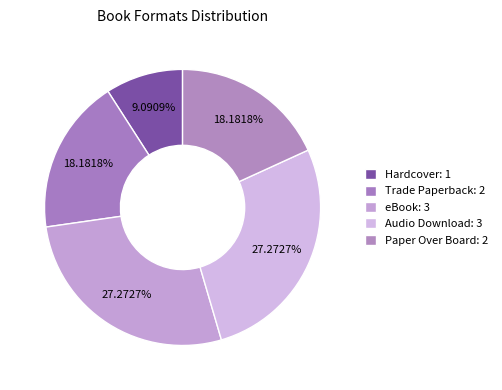

To the nearest percent, what is the average slice percentage?

20%